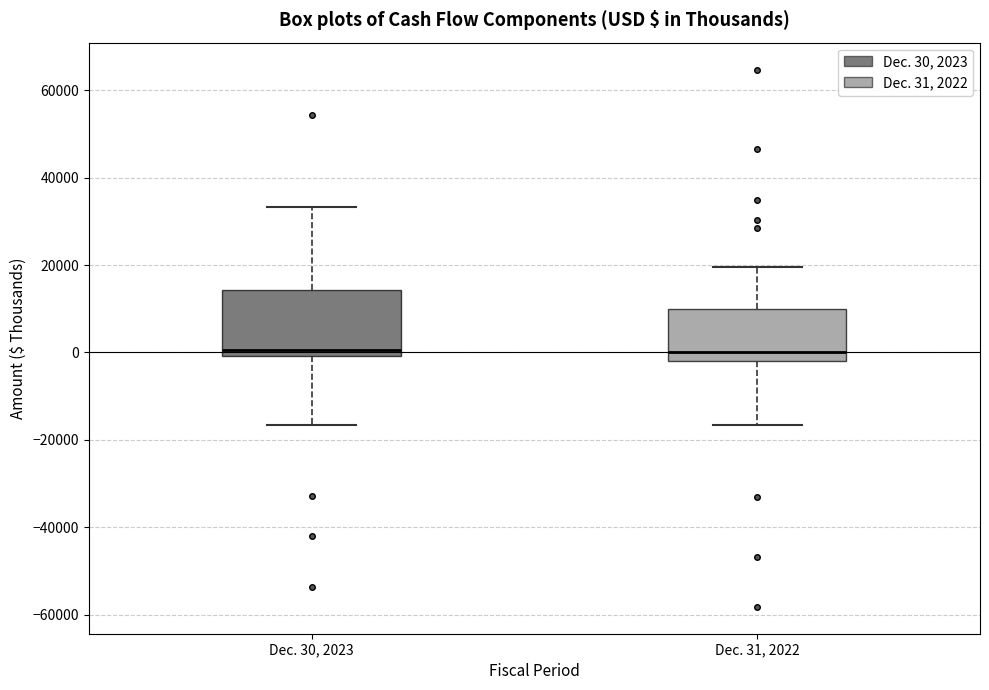

Where does the lower whisker of the box for Dec. 30, 2023 end on the y-axis? The values are not printed on the chart, so give them approximately, as read against the axis.

-16000